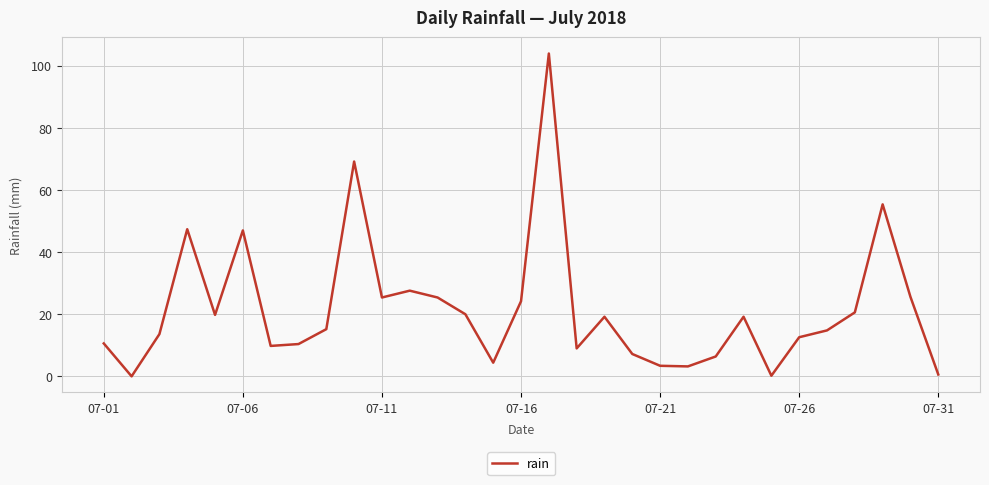

What is the maximum value shown in the chart?

104.0